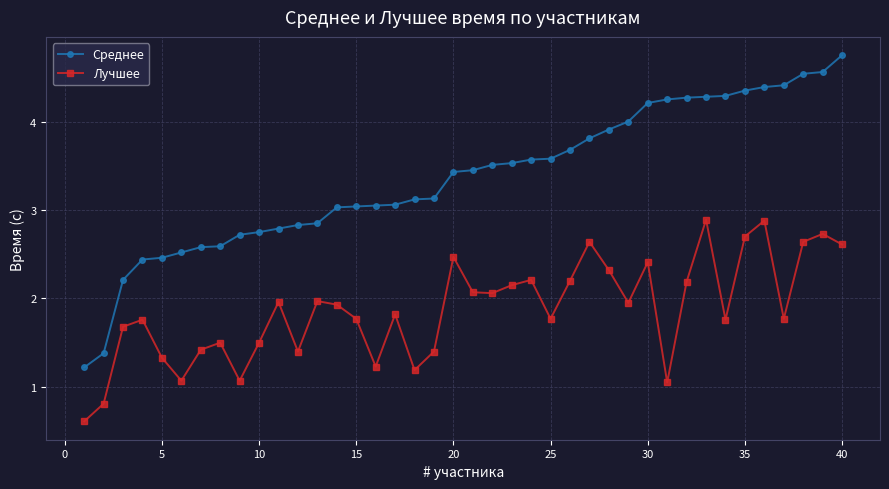

Which series has the widest spread of values?

Среднее